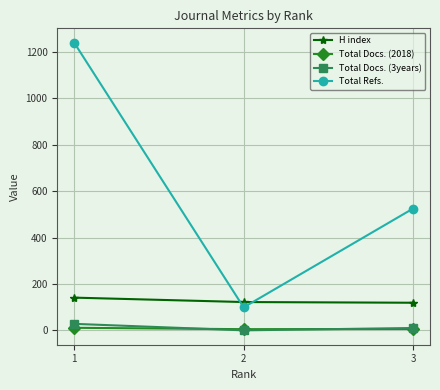

Count the number of categories in the chart.

3